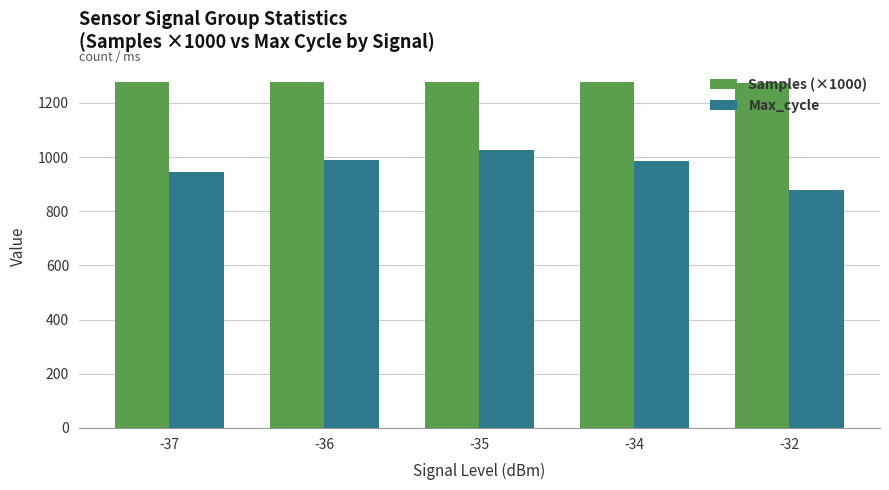

List the series in order of their overall mean, highest first.

Samples (×1000), Max_cycle